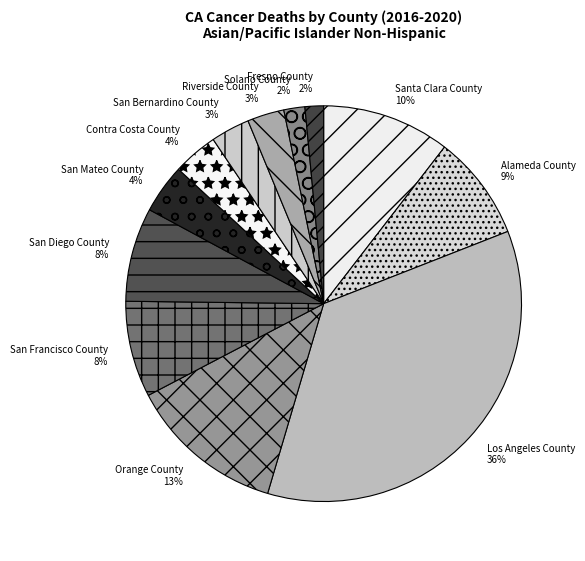

True or false: Fresno County accounts for 2% of the total.

True